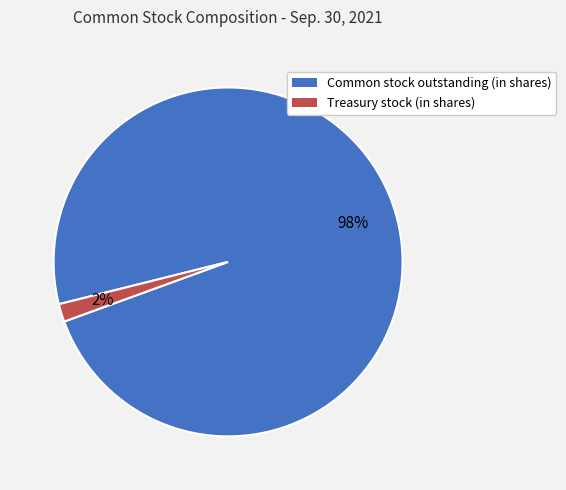

Do Common stock outstanding (in shares) and Treasury stock (in shares) together represent more than half of the pie?

Yes